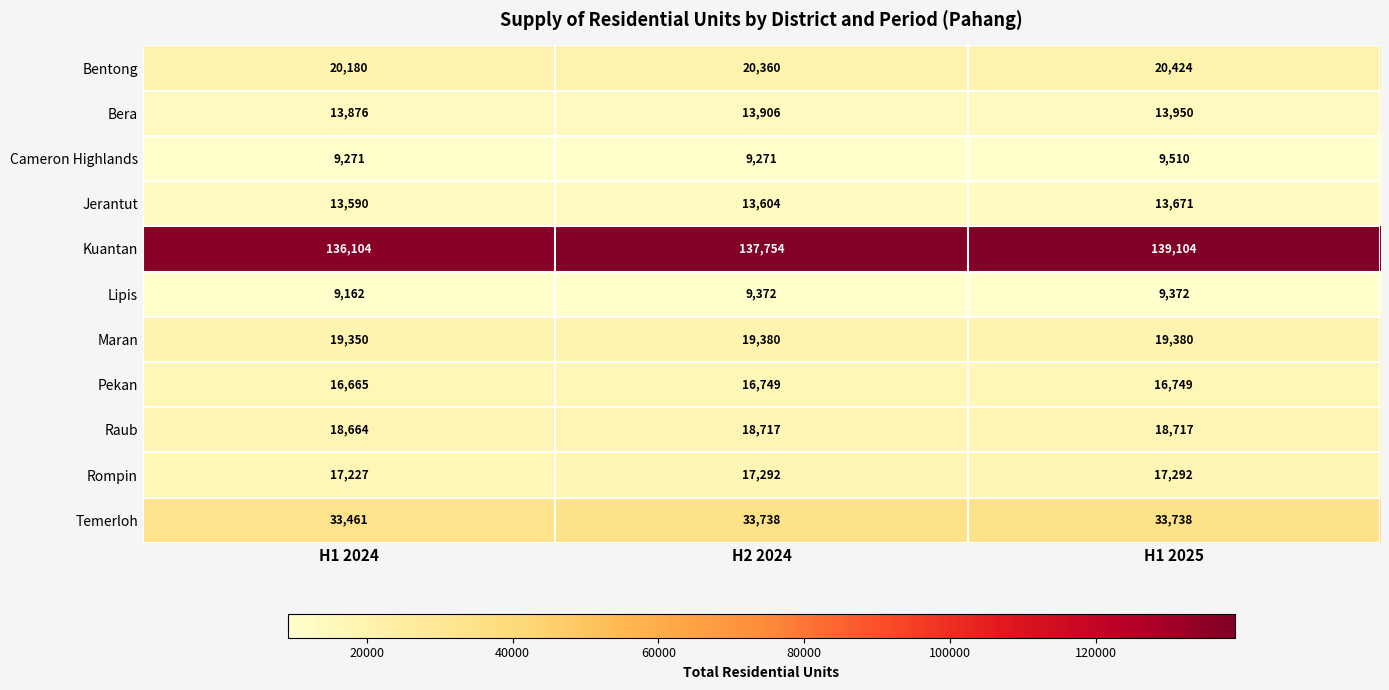

What is the average value of the Raub series?

18699